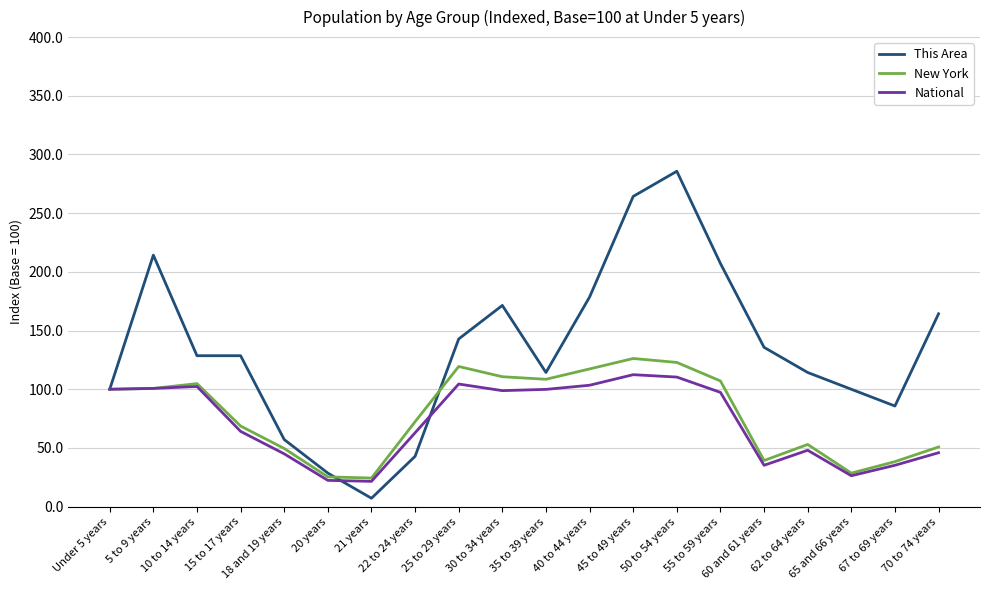

What position from the right is 45 to 49 years?

8